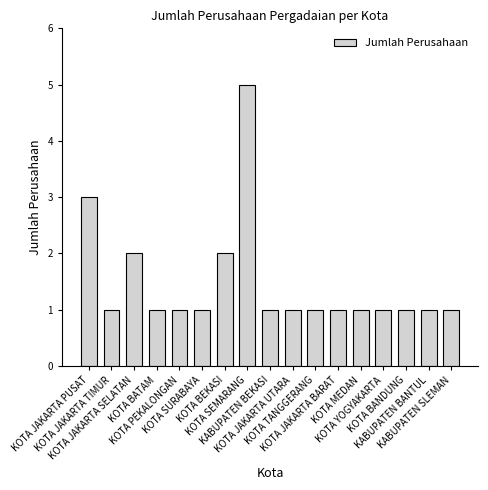

What is the minimum value shown in the chart?

1